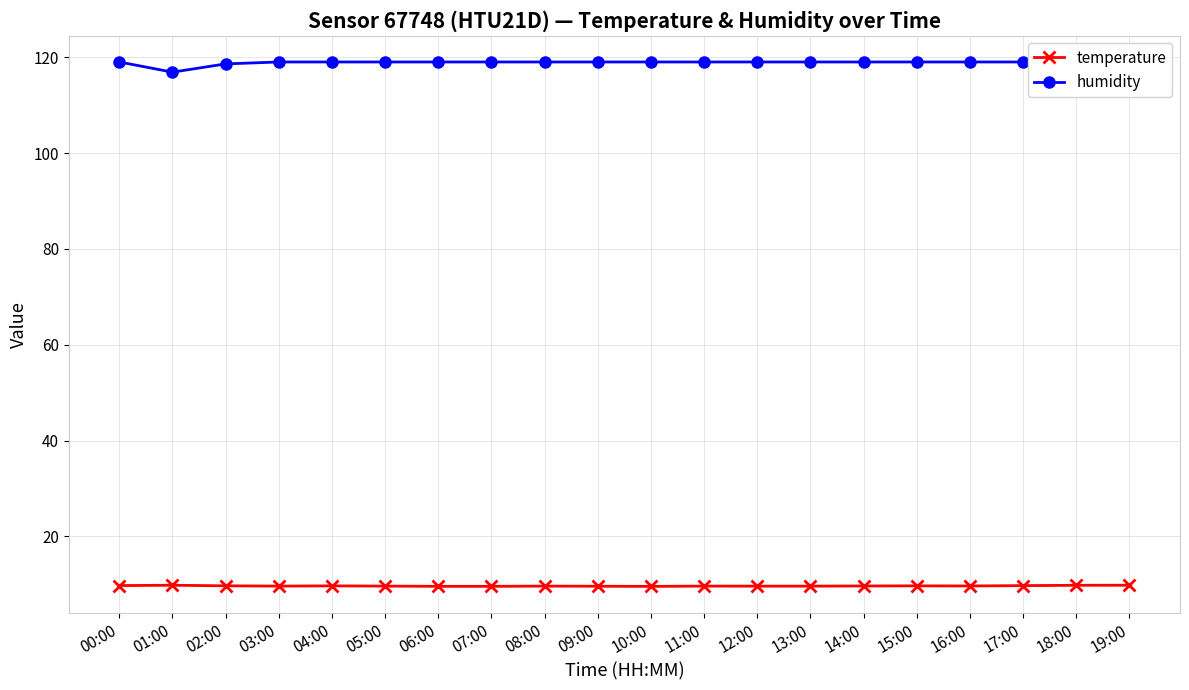

What is the label of the 18th point from the left?

17:00